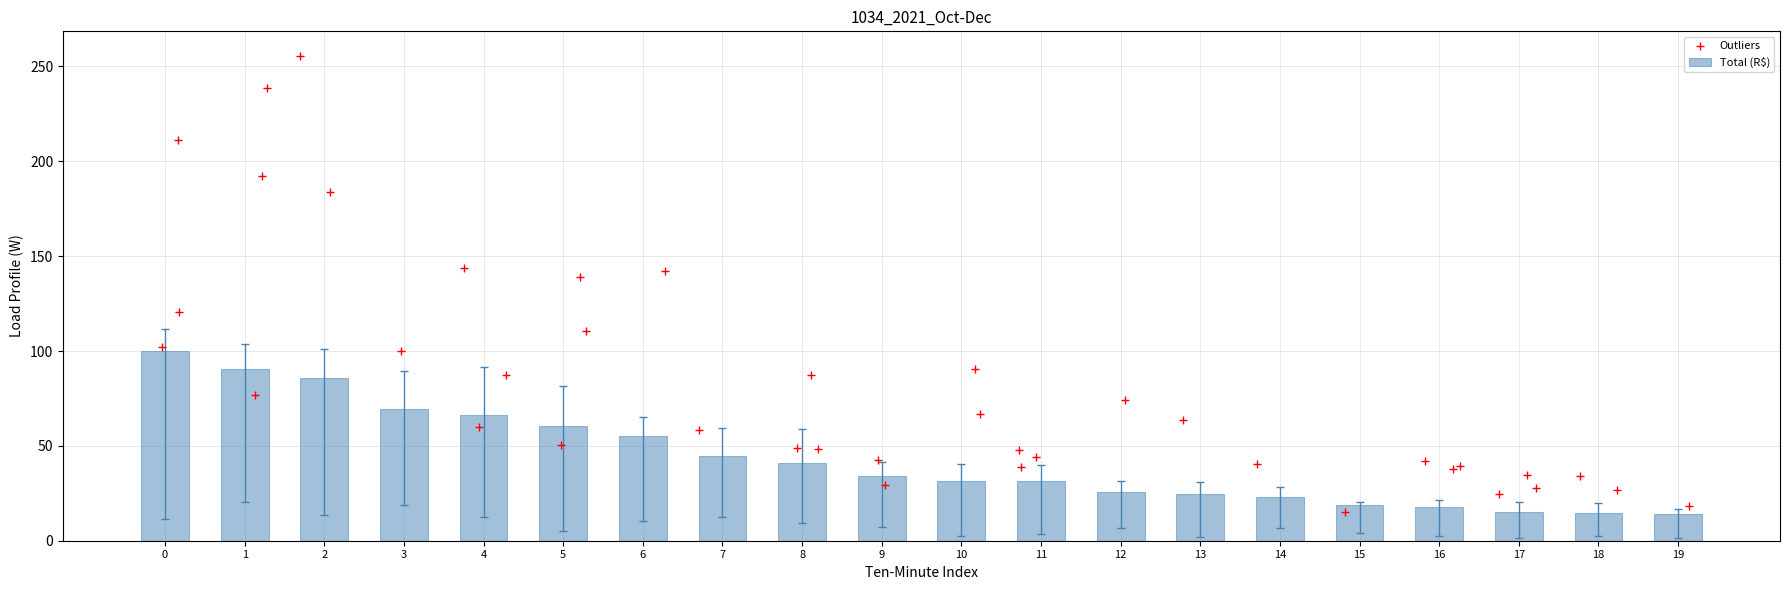

What is the difference between the maximum and minimum values in the Total (R$) series?

86.0